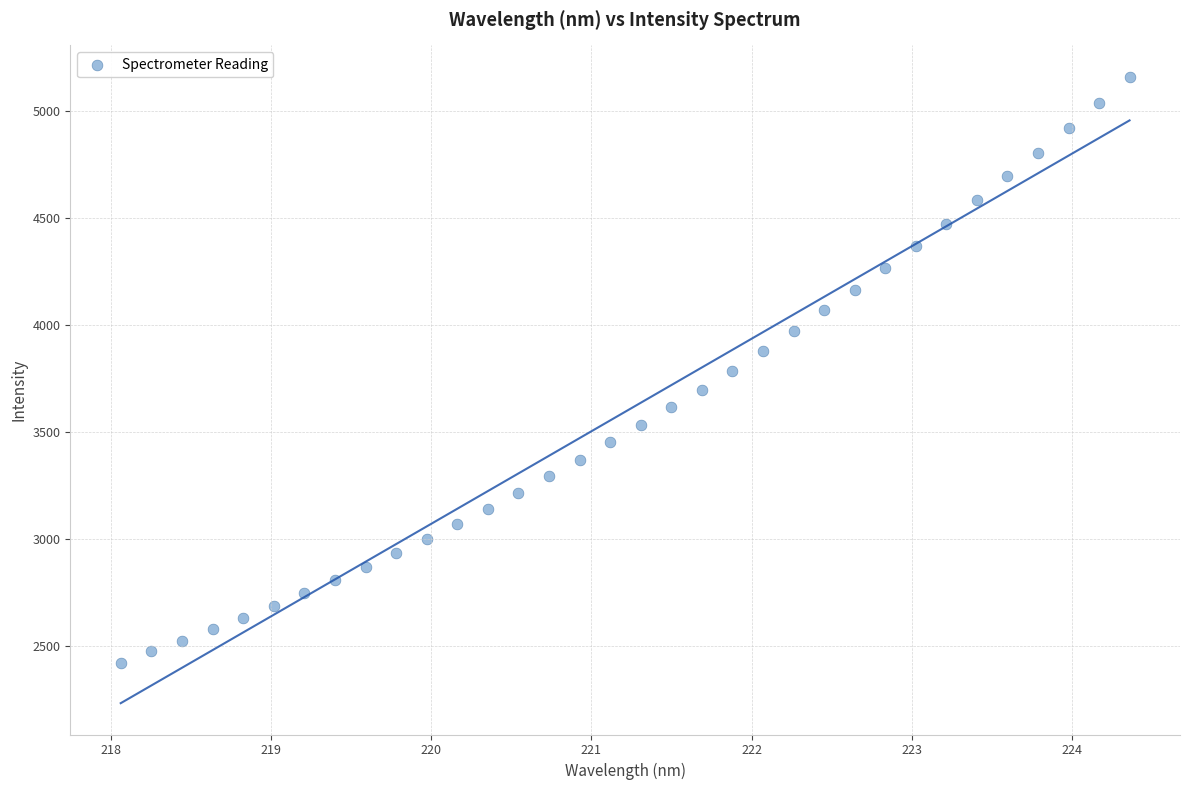

What is the range of Y values (max minus min)?

2741.5